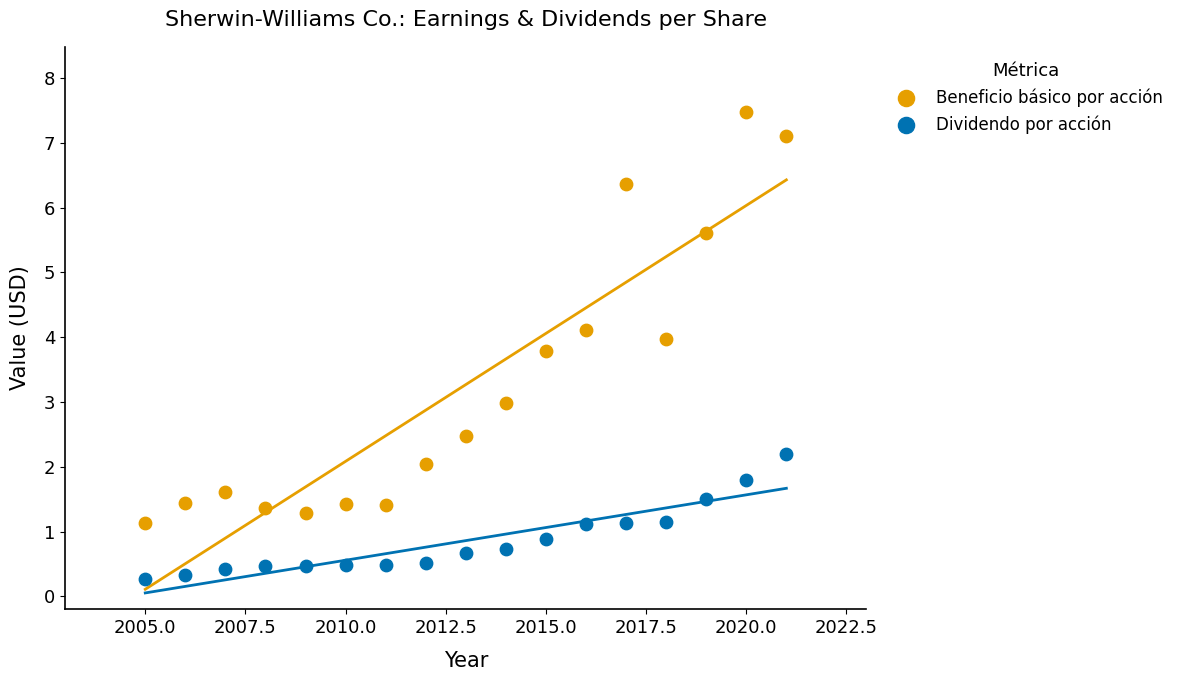

Across all data points, what is the range of Y values (max minus min)?

7.2